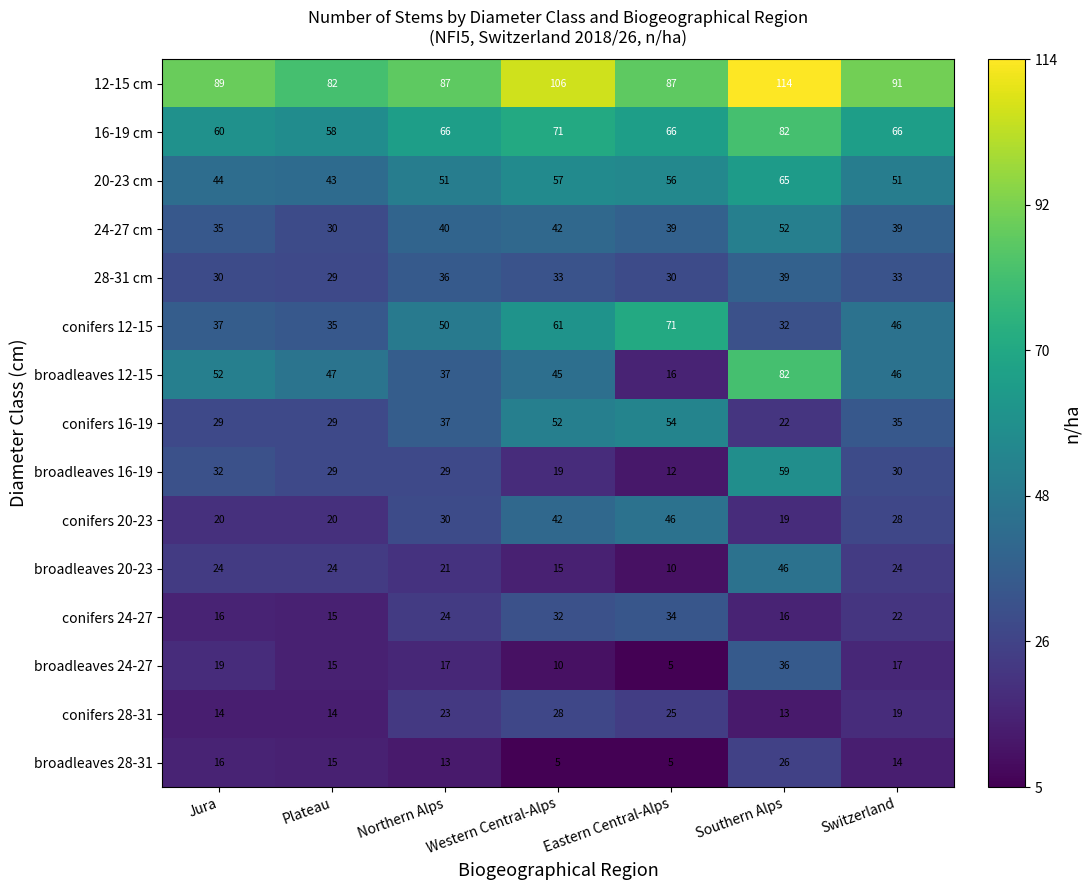

Is it true that 16-19 cm equals 16 at Western Central-Alps?

False